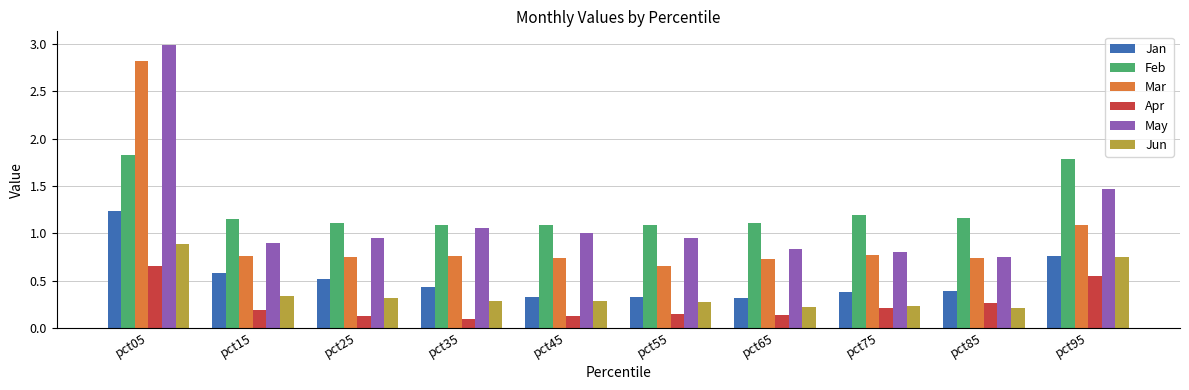

What is the average value of the Feb series?

1.3